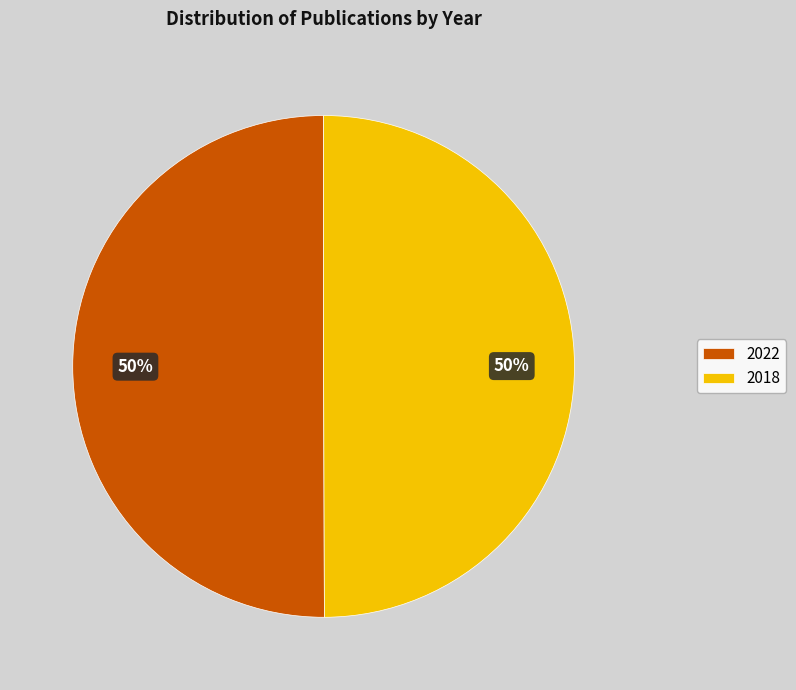

True or false: 2018 accounts for 50% of the total.

True